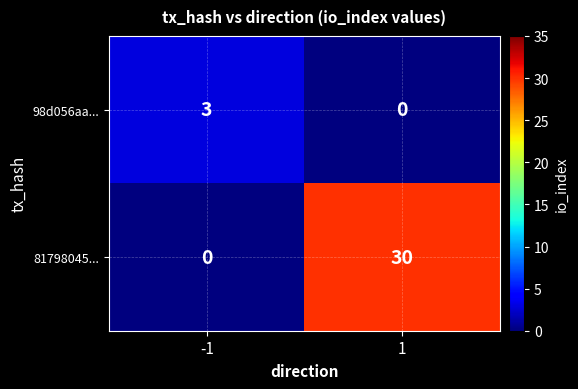

What is the maximum value shown in the chart?

30